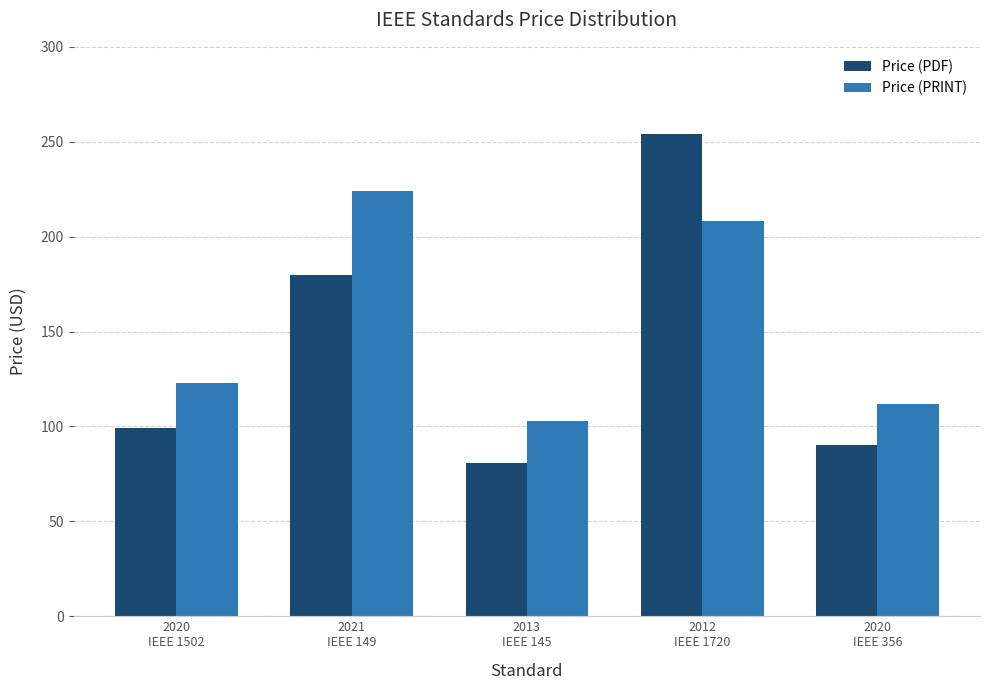

Is the value of Price (PDF) at 2020
IEEE 1502 greater than the value of Price (PRINT) at 2012
IEEE 1720?

No